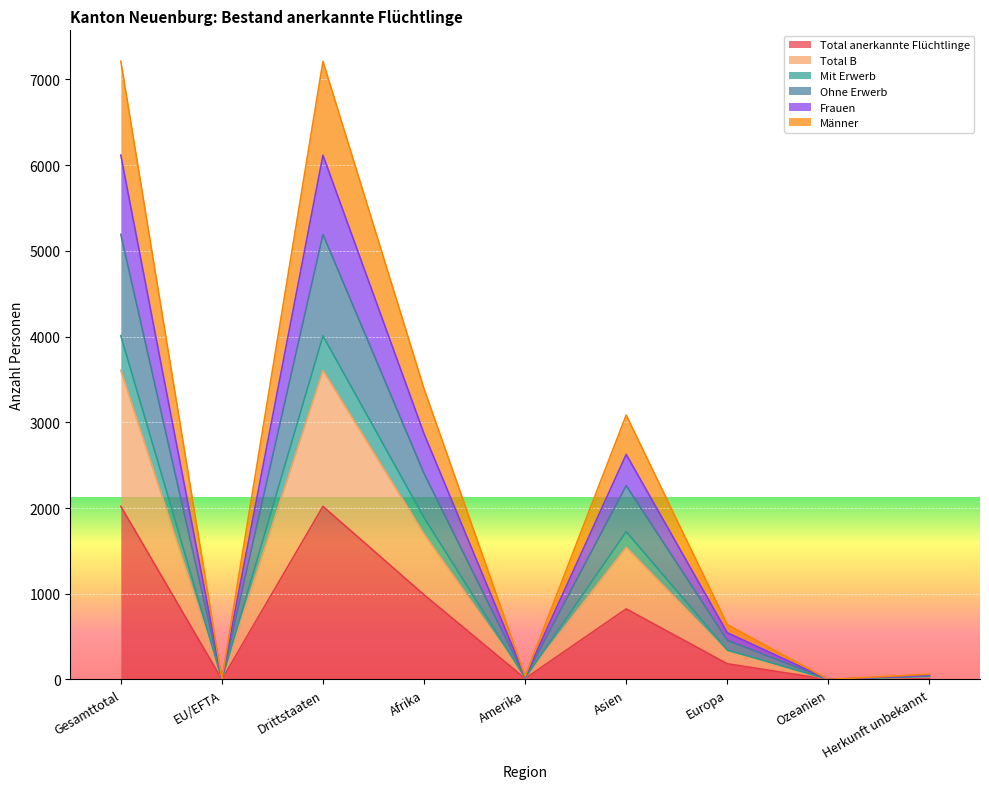

What is the difference between the Total anerkannte Flüchtlinge values at Europa and Drittstaaten?

1836